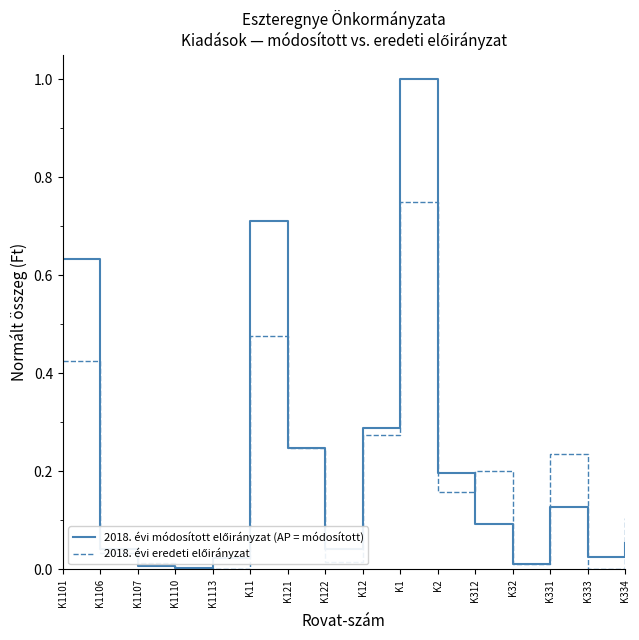

At which category is the sum across all series the highest?

K1